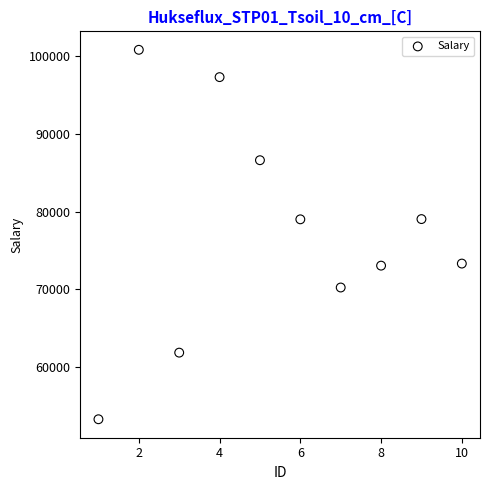

What is the range of X values (max minus min)?

9